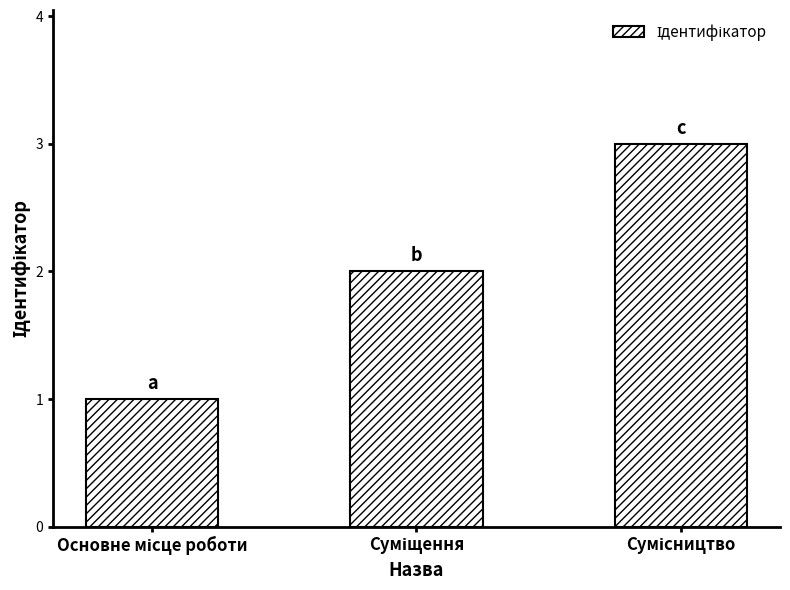

What is the sum of all values?

6